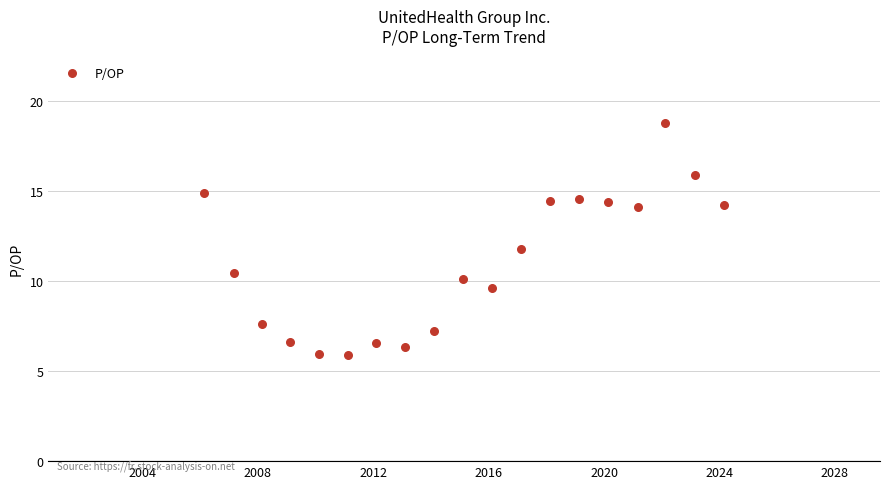

What is the range of X values (max minus min)?

6578.0